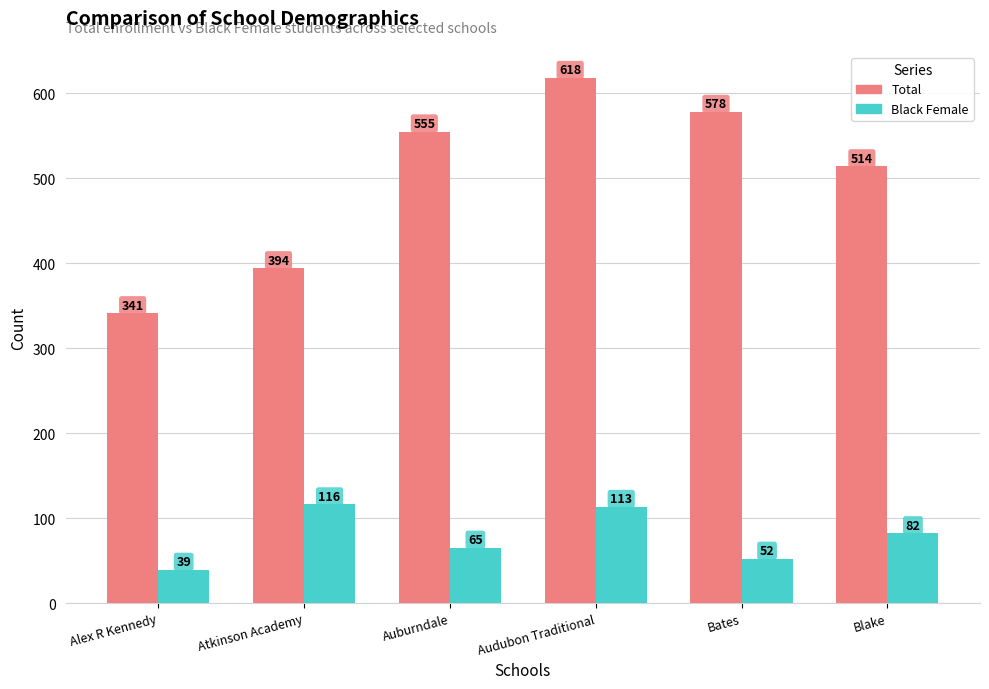

Where does the Black Female series first go above 82?

Atkinson Academy